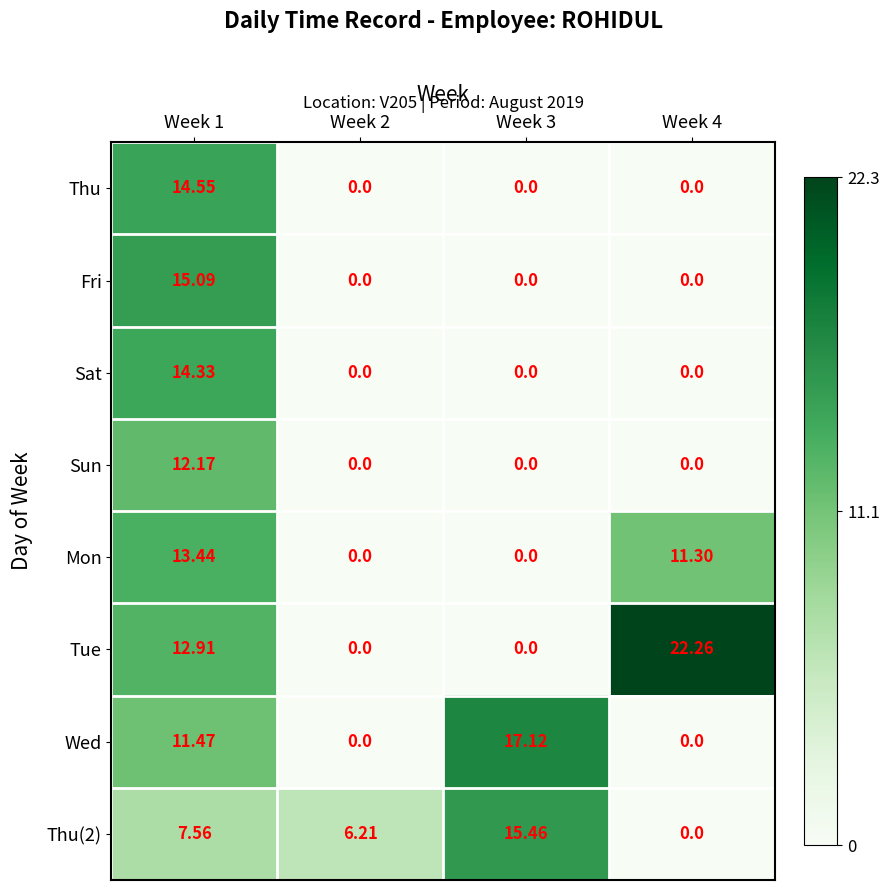

Which series has the widest spread of values?

Tue